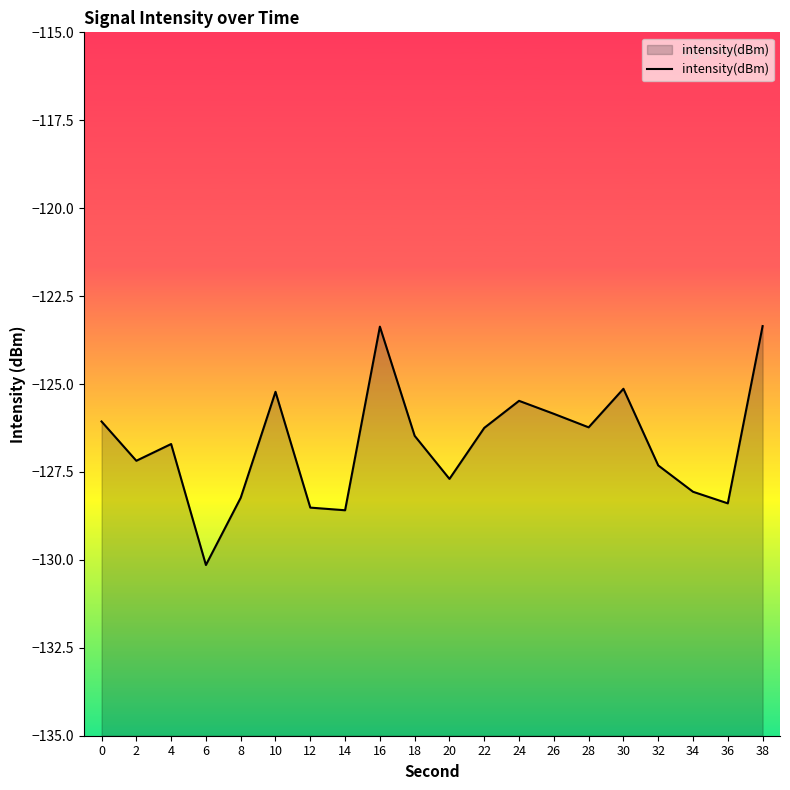

At which label does the data first exceed -126?

10